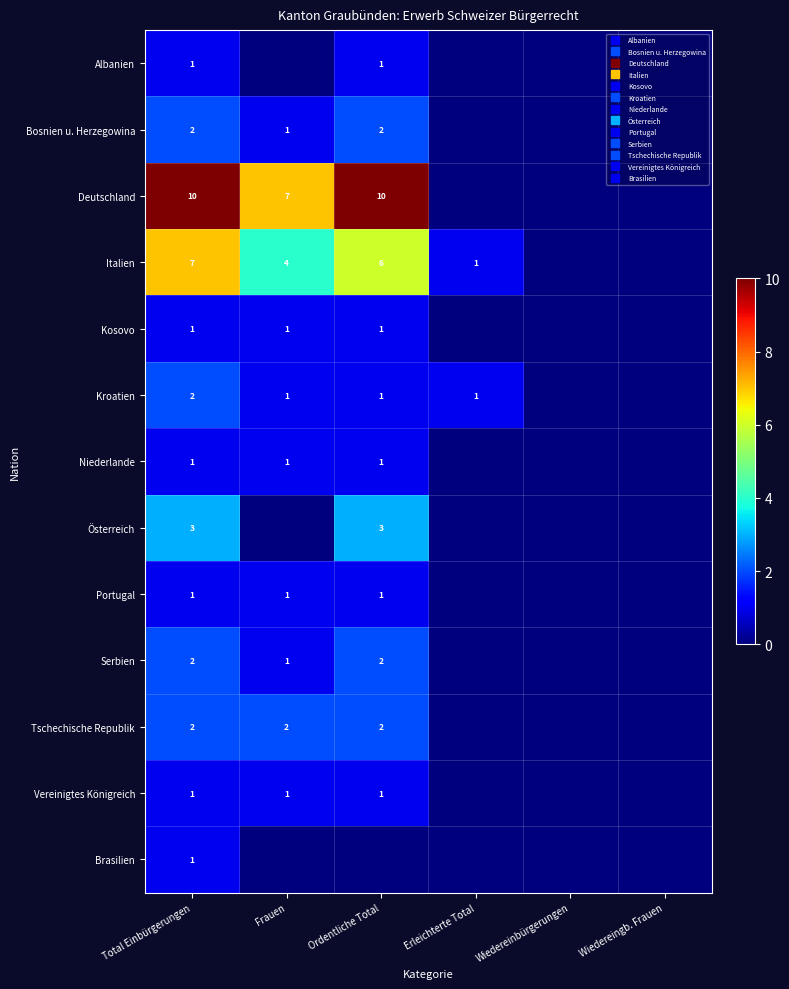

List the labels in order of Bosnien u. Herzegowina value, largest first.

Total Einbürgerungen, Ordentliche Total, Frauen, Erleichterte Total, Wiedereinbürgerungen, Wiedereingb. Frauen